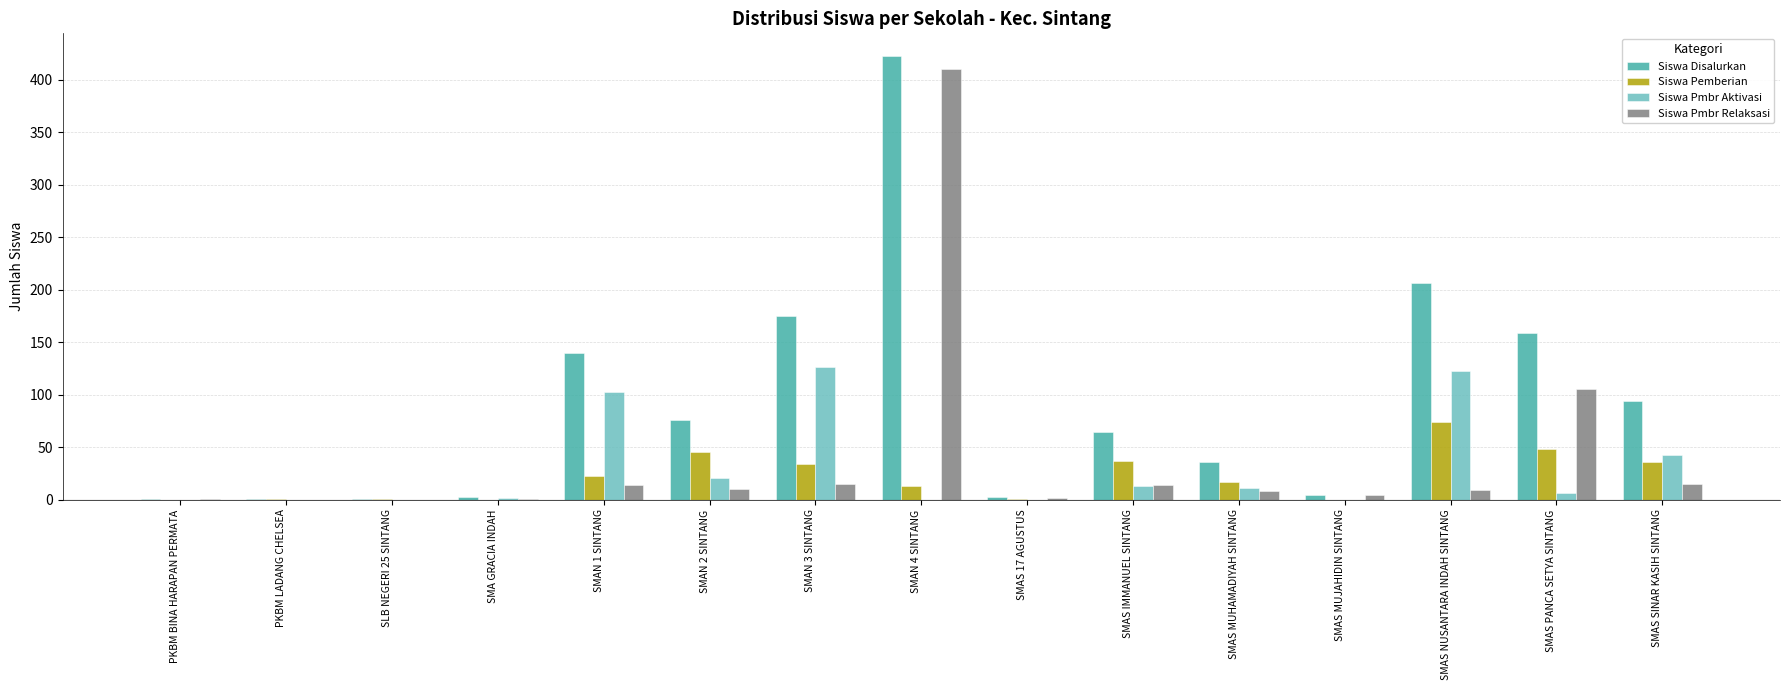

True or false: Siswa Pemberian has a value of 59 at SMAS IMMANUEL SINTANG.

False